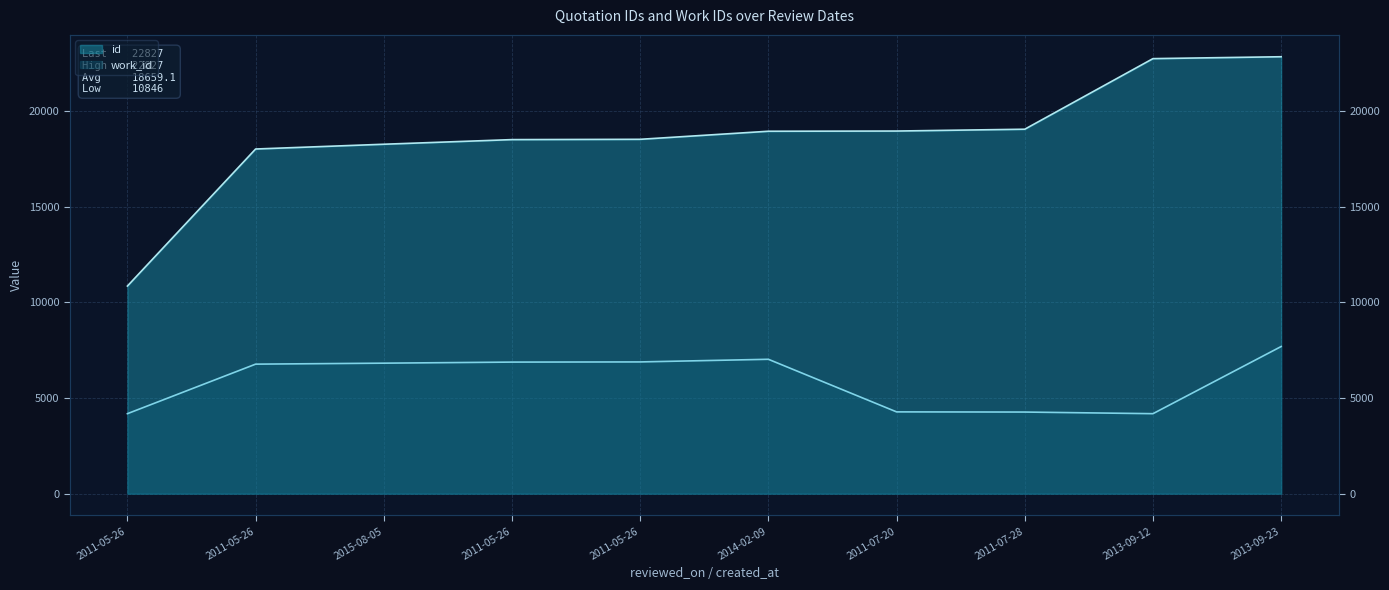

Reading left to right, what are all the values shown in this chart?

id: 2011-05-26=10846	2011-05-26=18006	2015-08-05=18255	2011-05-26=18497	2011-05-26=18513	2014-02-09=18934	2011-07-20=18945	2011-07-28=19040	2013-09-12=22728	2013-09-23=22827
work_id: 2011-05-26=4178	2011-05-26=6766	2015-08-05=6817	2011-05-26=6873	2011-05-26=6882	2014-02-09=7020	2011-07-20=4272	2011-07-28=4263	2013-09-12=4178	2013-09-23=7687